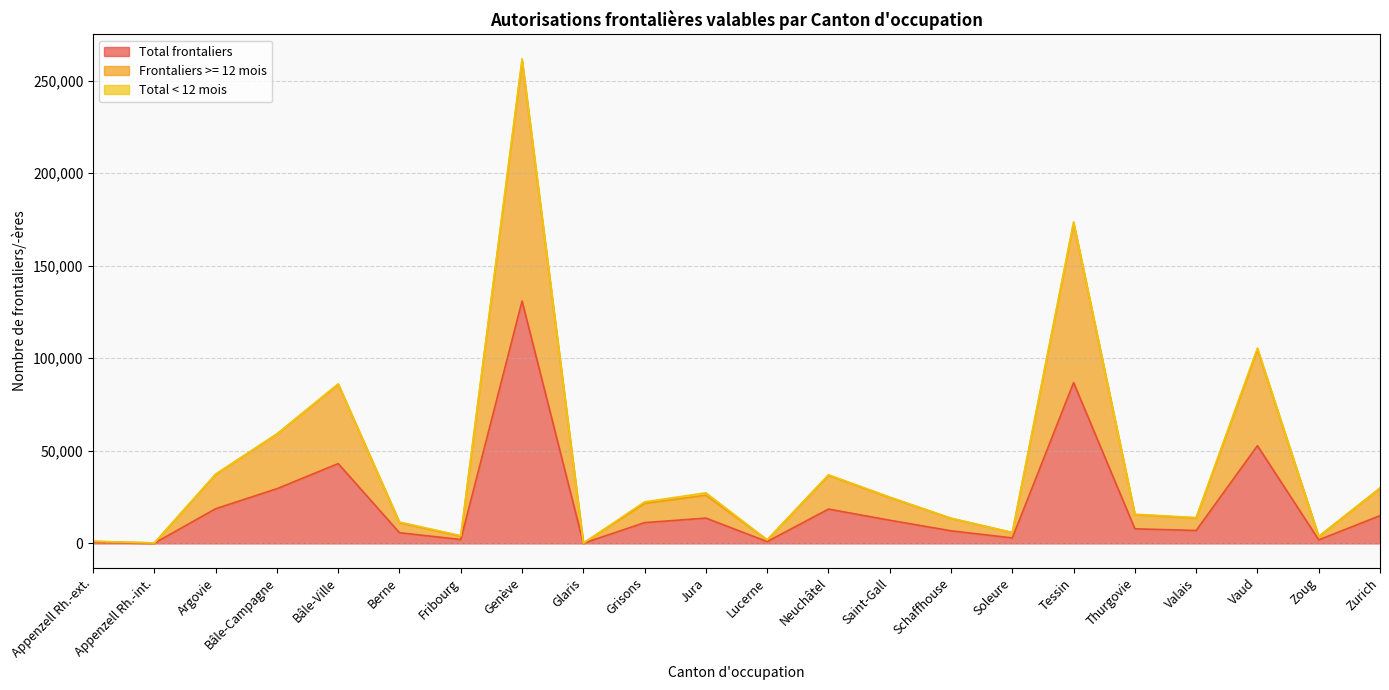

Does the chart display data point markers on the line(s)?

No